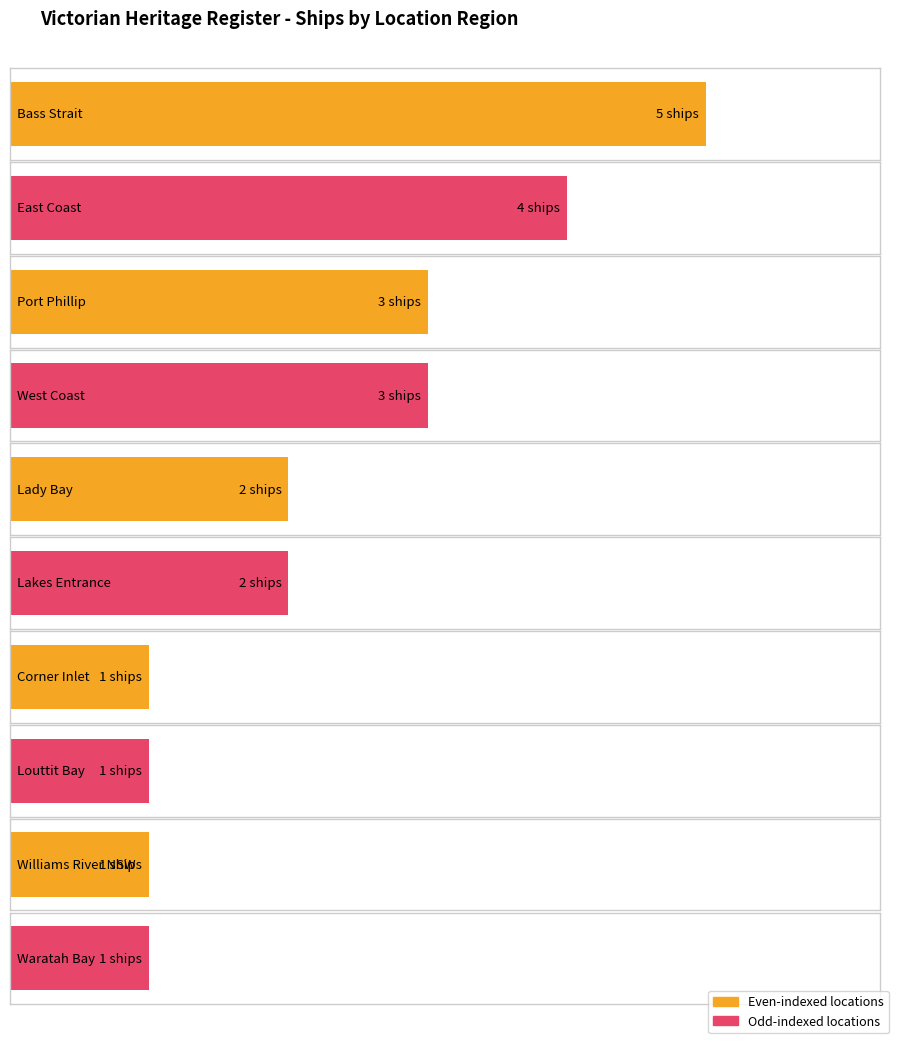

At which category does the chart reach its minimum across all series?

Victorian Heritage Register - Corner Inlet